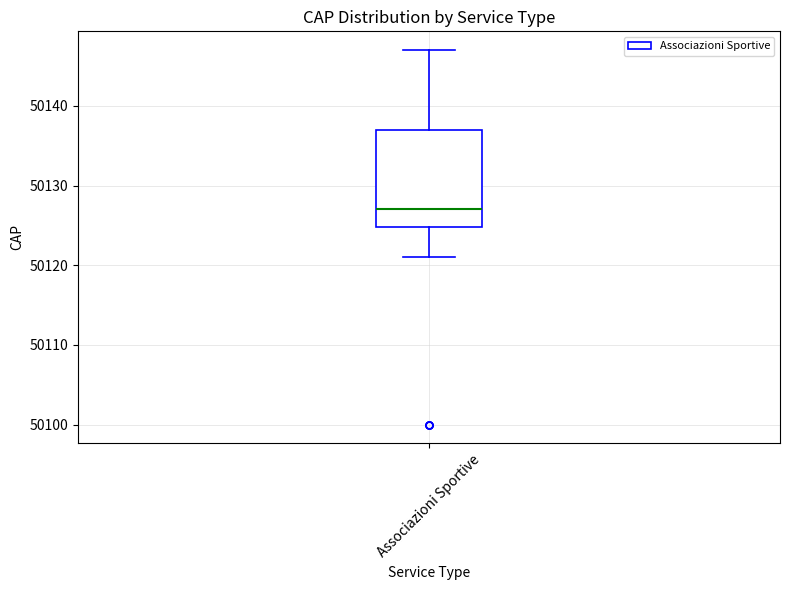

Where does the median line of the box for Associazioni Sportive sit on the y-axis? The values are not printed on the chart, so give them approximately, as read against the axis.

50127